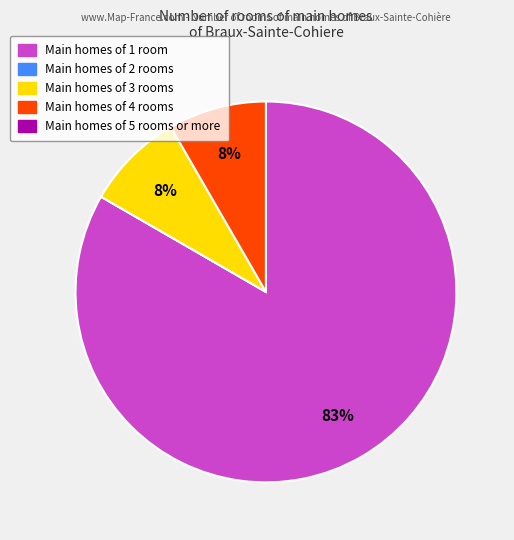

Is there any slice that represents more than half of the pie?

Yes